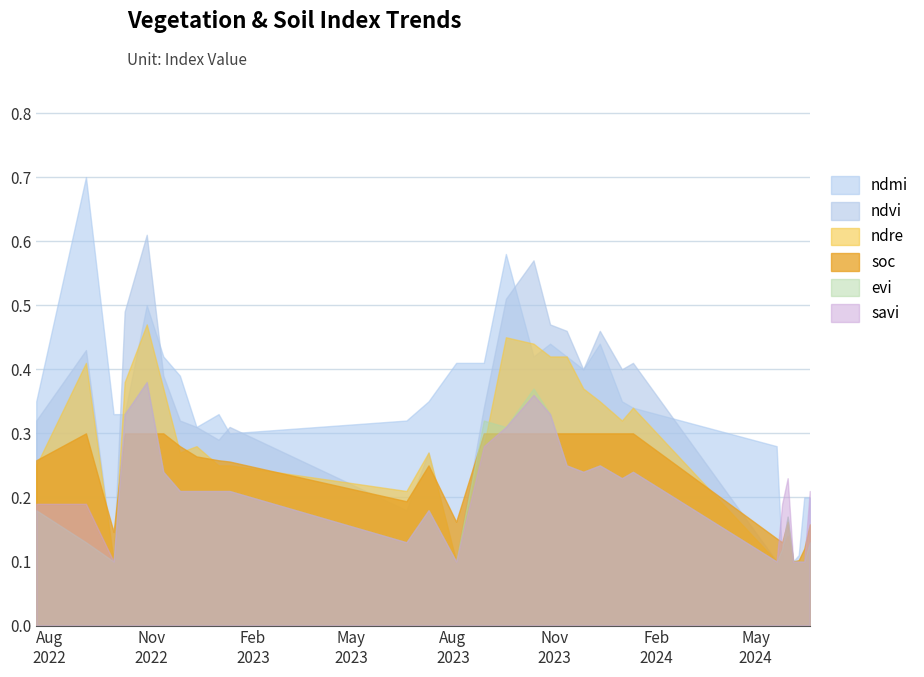

Between 01-01-2024 and 25-05-2024, which series saw the biggest shift?

ndvi